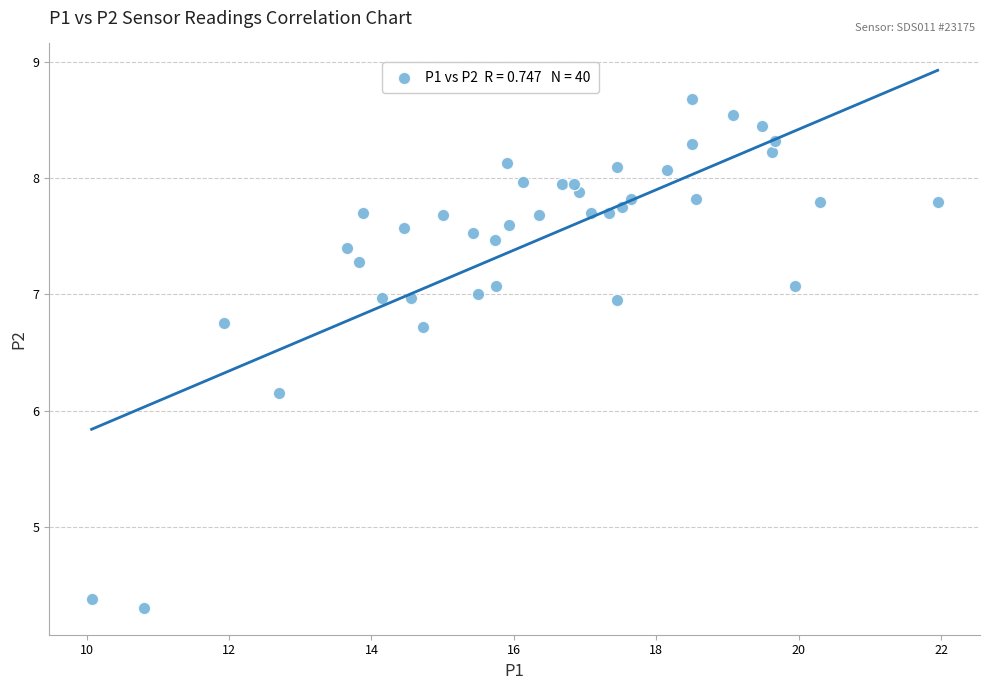

What Y value in the scatter plot is closest to 6?

6.2